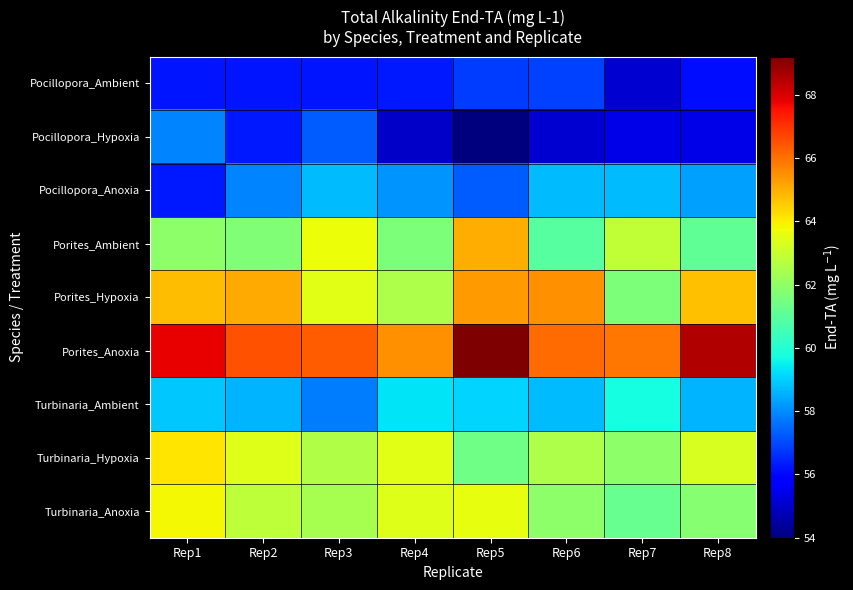

Between Rep1 and Rep3, which series saw the biggest shift?

Pocillopora_Anoxia